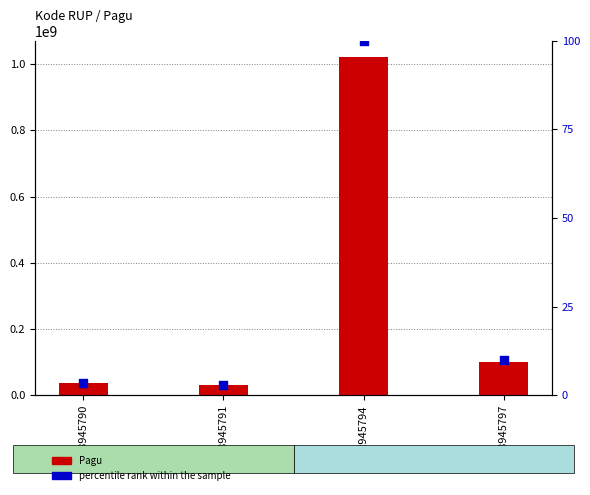

Which series reaches the minimum Y coordinate?

percentile rank within the sample